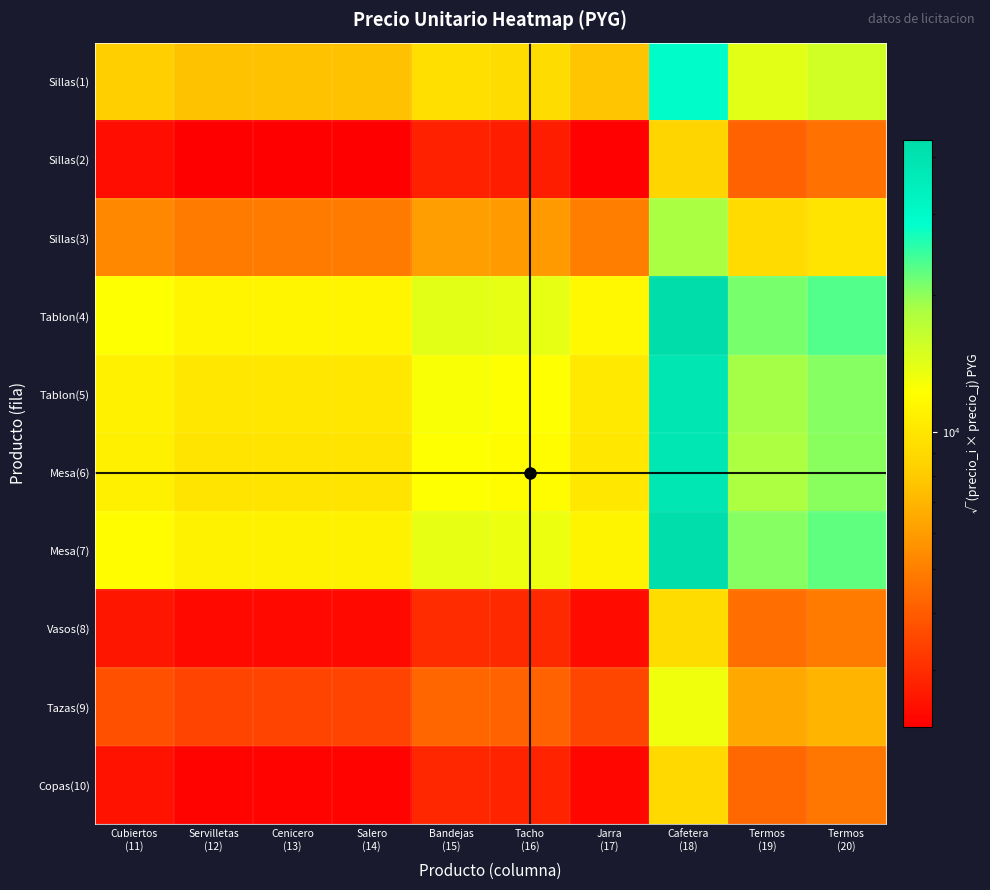

What is the greatest value displayed?

43589.0